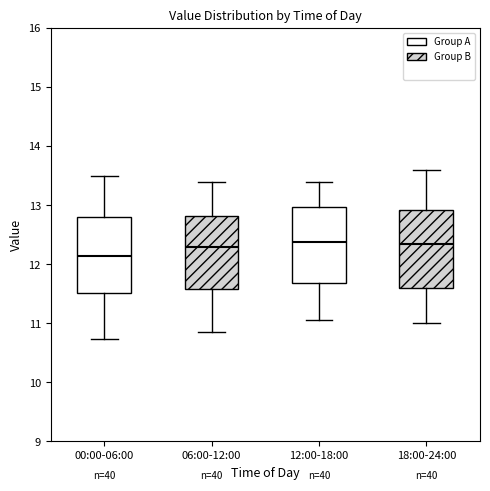

Where does the lower whisker of the box for 12:00-18:00 end on the y-axis? The values are not printed on the chart, so give them approximately, as read against the axis.

11.1